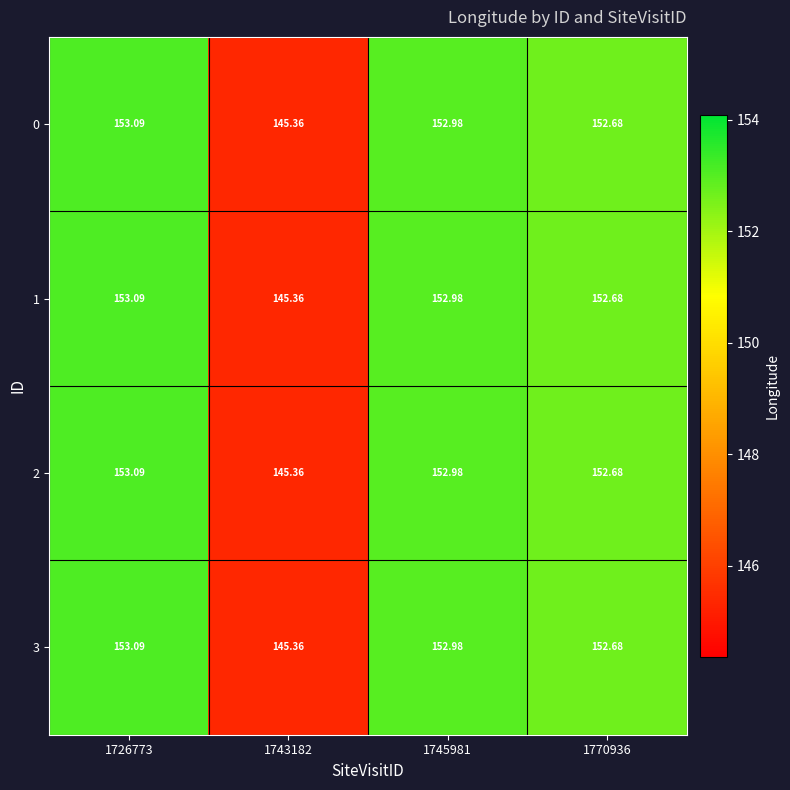

Is the value of 0 at 1770936 greater than the value of 3 at 1743182?

Yes